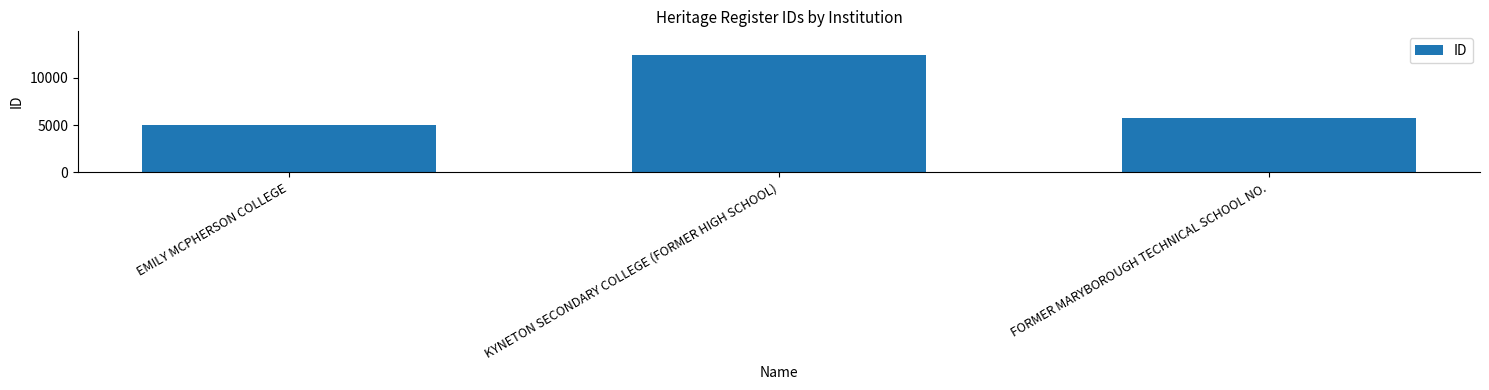

What is the difference between the values at EMILY MCPHERSON COLLEGE and FORMER MARYBOROUGH TECHNICAL SCHOOL NO.?

692